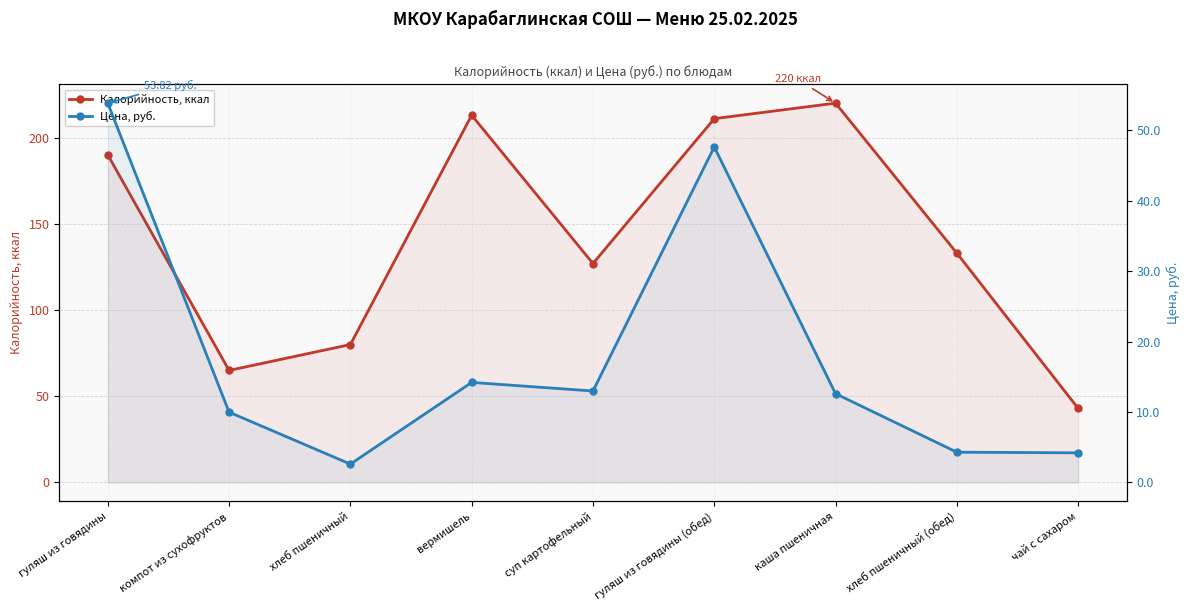

Reading left to right, transcribe all the data shown in this chart.

Калорийность, ккал: гуляш из говядины=190.0	компот из сухофруктов=65.0	хлеб пшеничный=80.0	вермишель=213.0	суп картофельный=127.0	гуляш из говядины (обед)=211.0	каша пшеничная=220.0	хлеб пшеничный (обед)=133.0	чай с сахаром=43.0
Цена, руб.: гуляш из говядины=53.8	компот из сухофруктов=10.0	хлеб пшеничный=2.6	вермишель=14.2	суп картофельный=13.0	гуляш из говядины (обед)=47.6	каша пшеничная=12.6	хлеб пшеничный (обед)=4.3	чай с сахаром=4.2